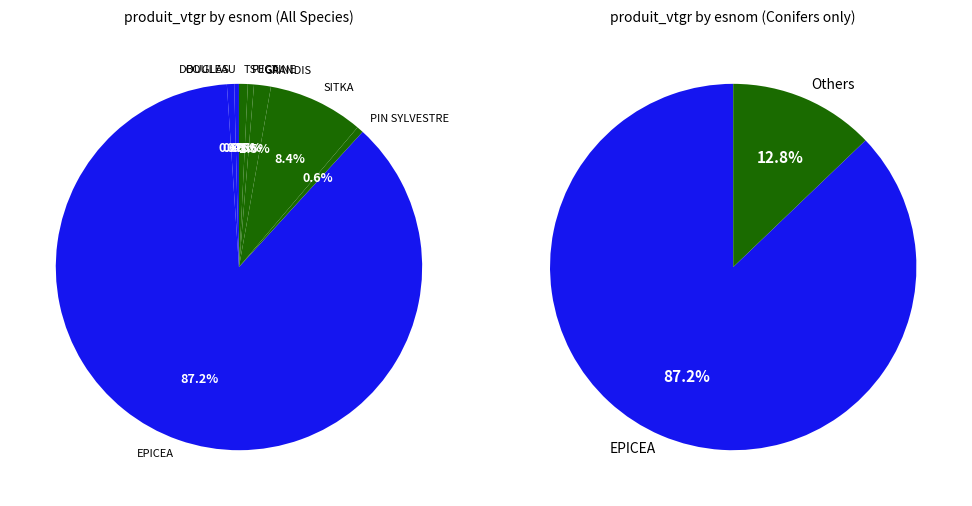

To the nearest percent, what is the difference between the largest and smallest slice percentages?

87%